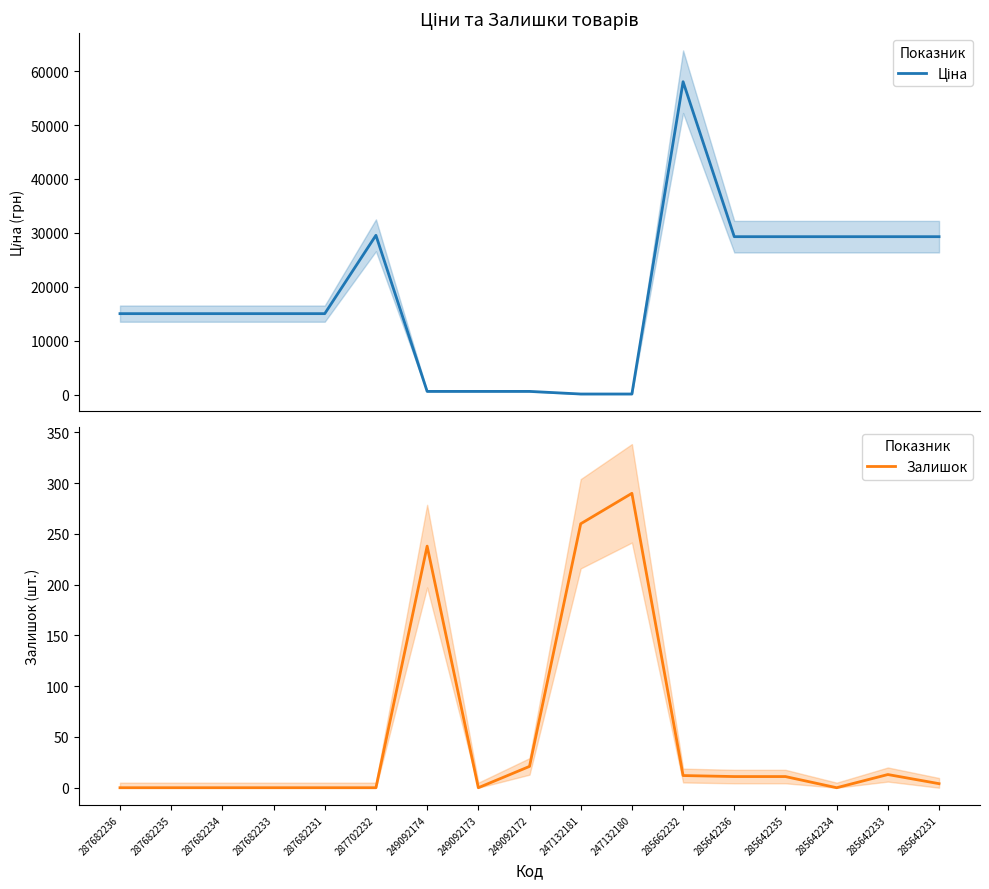

Which series has the largest total across all categories?

Ціна